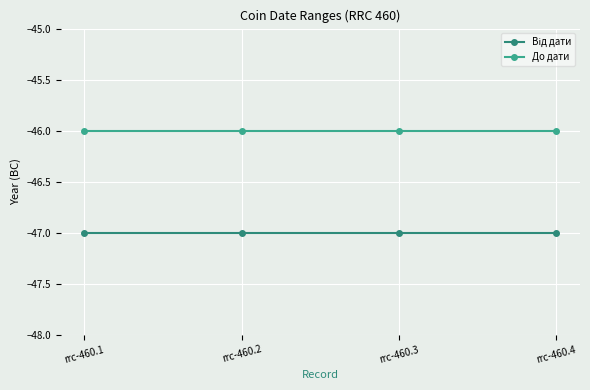

How many distinct data groups are displayed?

2